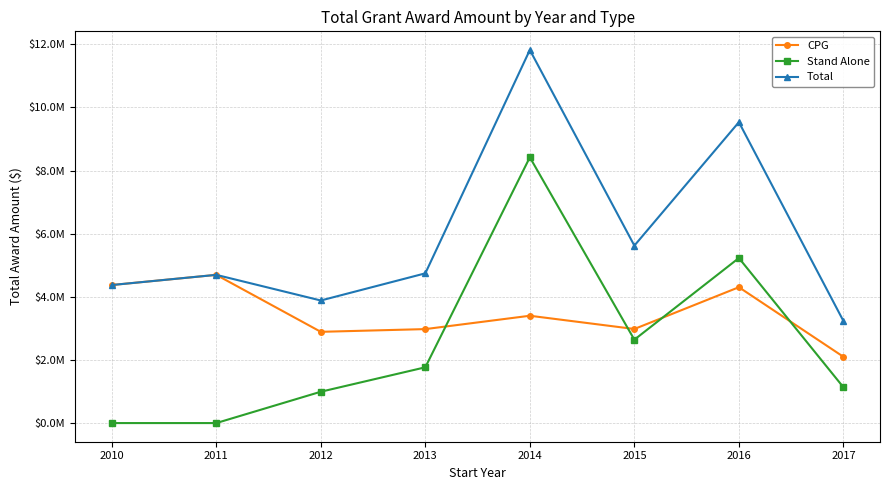

Is it true that Stand Alone equals 0 at 2011?

True